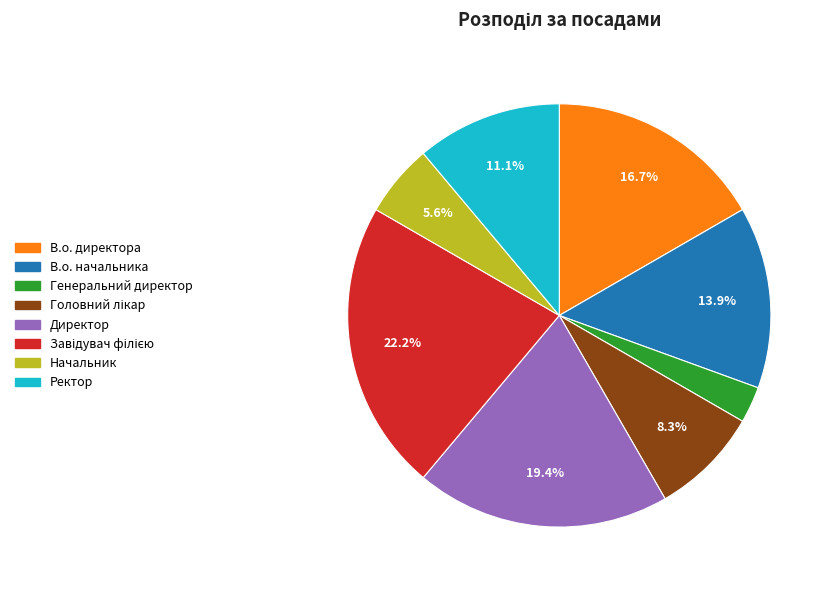

What is the smallest slice in the pie chart?

Генеральний директор